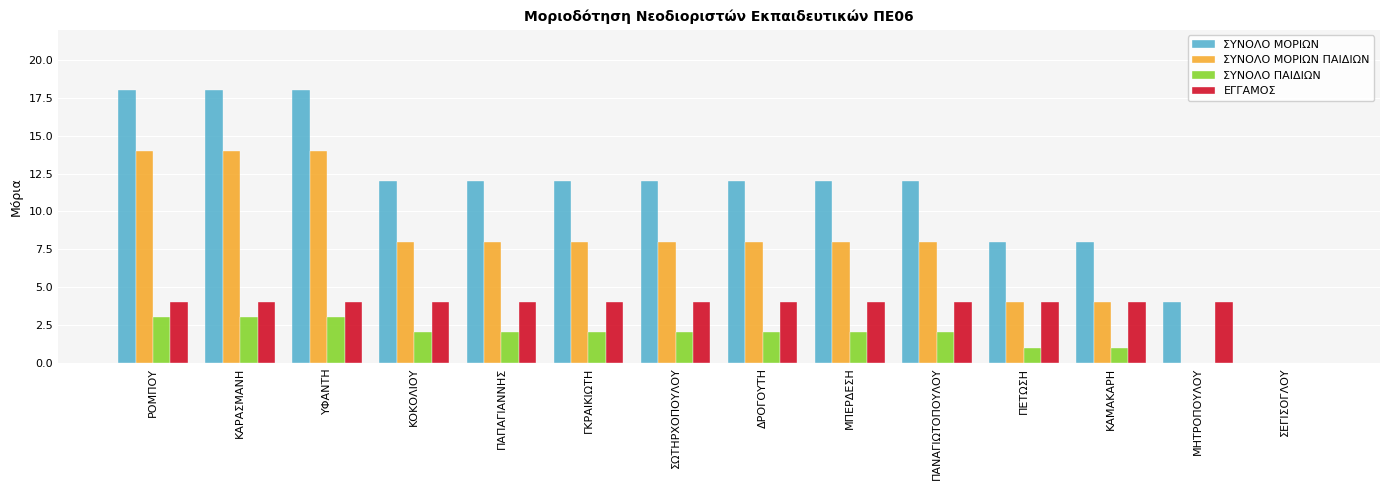

What is the sum of all ΣΥΝΟΛΟ ΜΟΡΙΩΝ ΠΑΙΔΙΩΝ values?

106